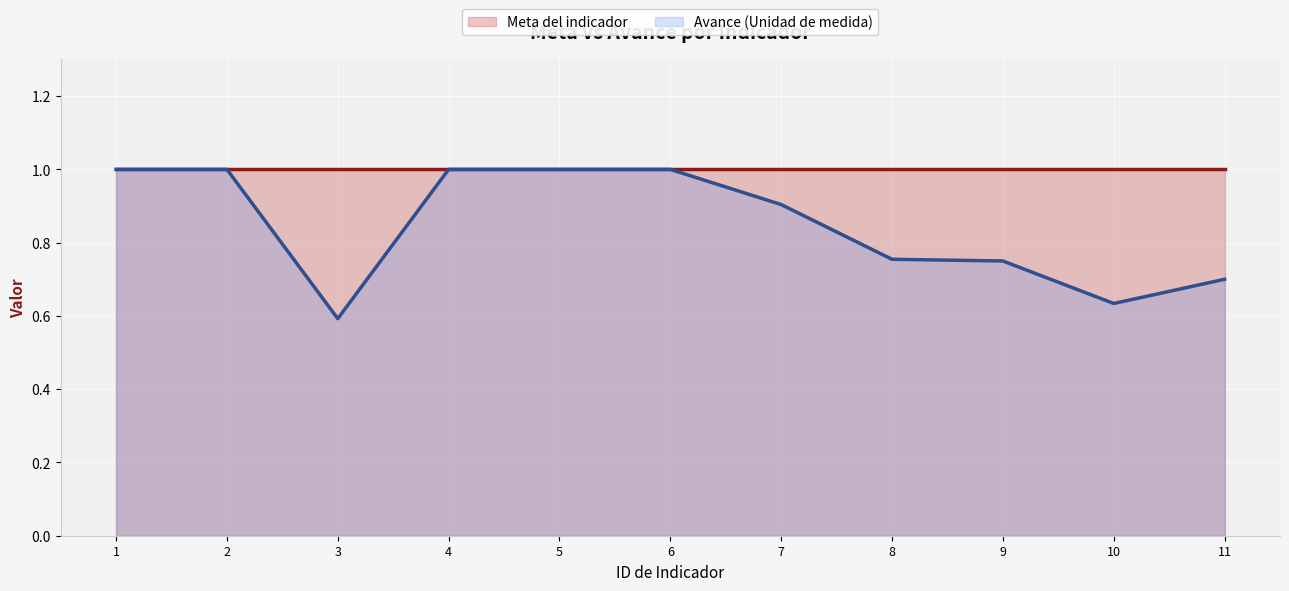

The value of Meta del indicador at 11 is 0.2. True or false?

False